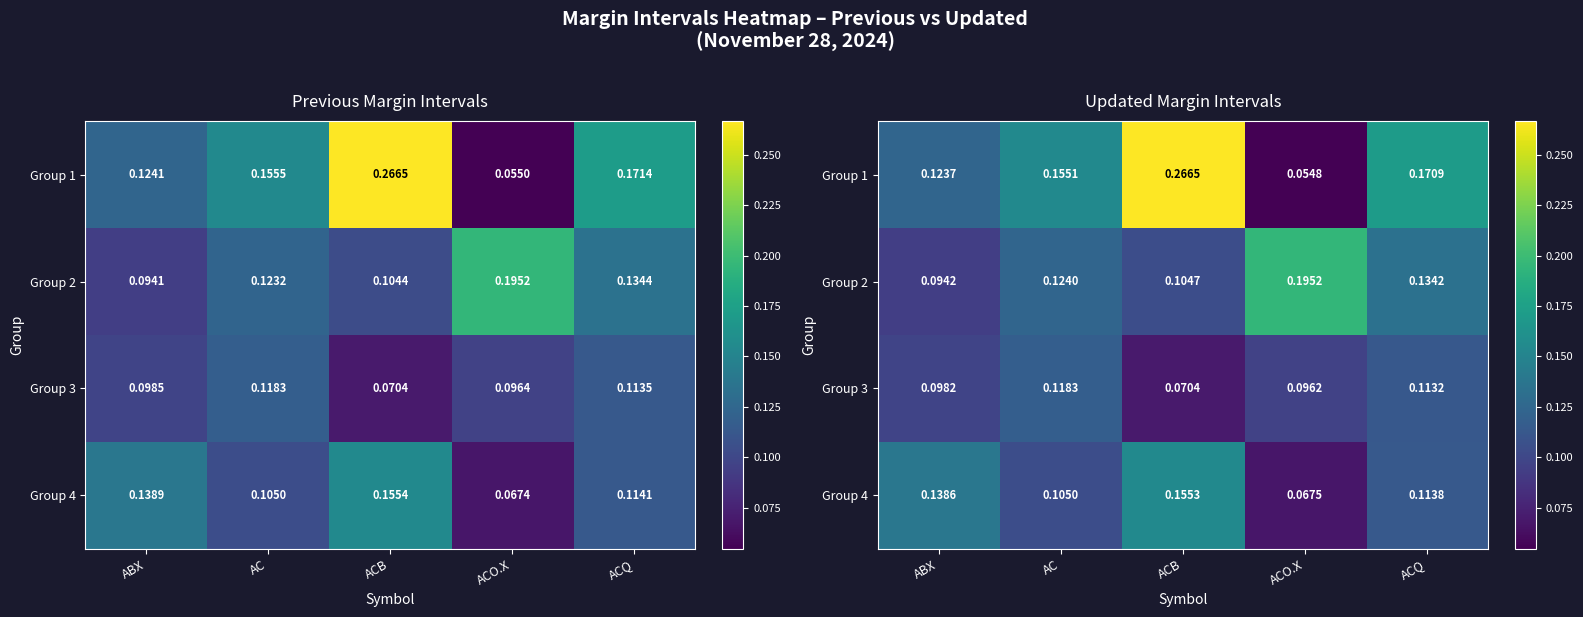

Which series has the widest spread of values?

Group 1